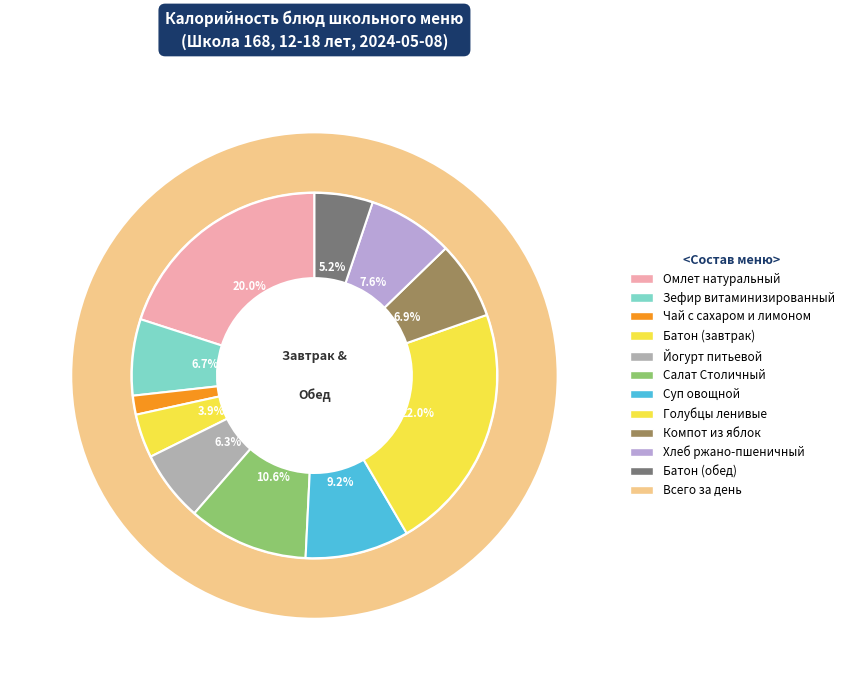

Rank the categories by value from highest to lowest.

Голубцы ленивые, Омлет натуральный, Салат Столичный, Суп овощной, Хлеб ржано-пшеничный, Компот из яблок, Зефир витаминизированный, Йогурт питьевой, Батон (обед), Батон (завтрак), Чай с сахаром и лимоном